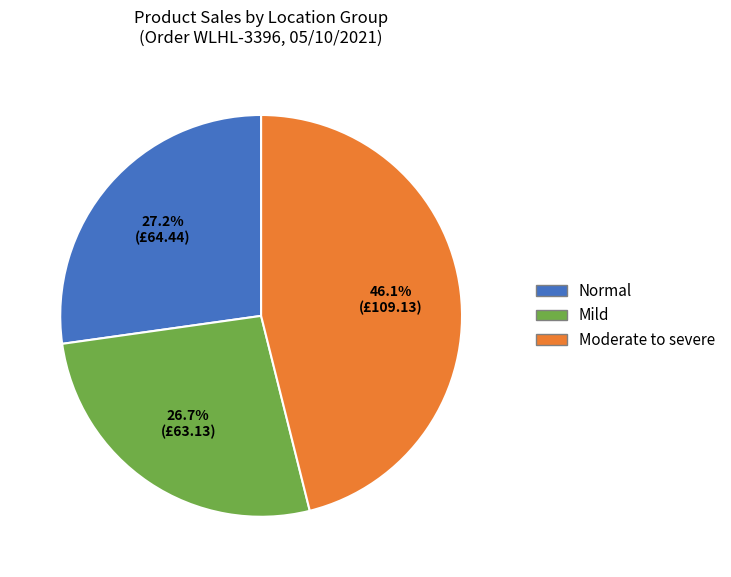

To the nearest percent, what is the difference between the largest and smallest slice percentages?

19%